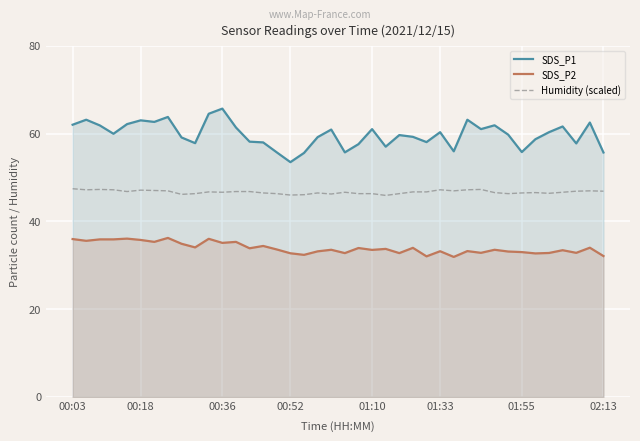

Count the number of categories in the chart.

40